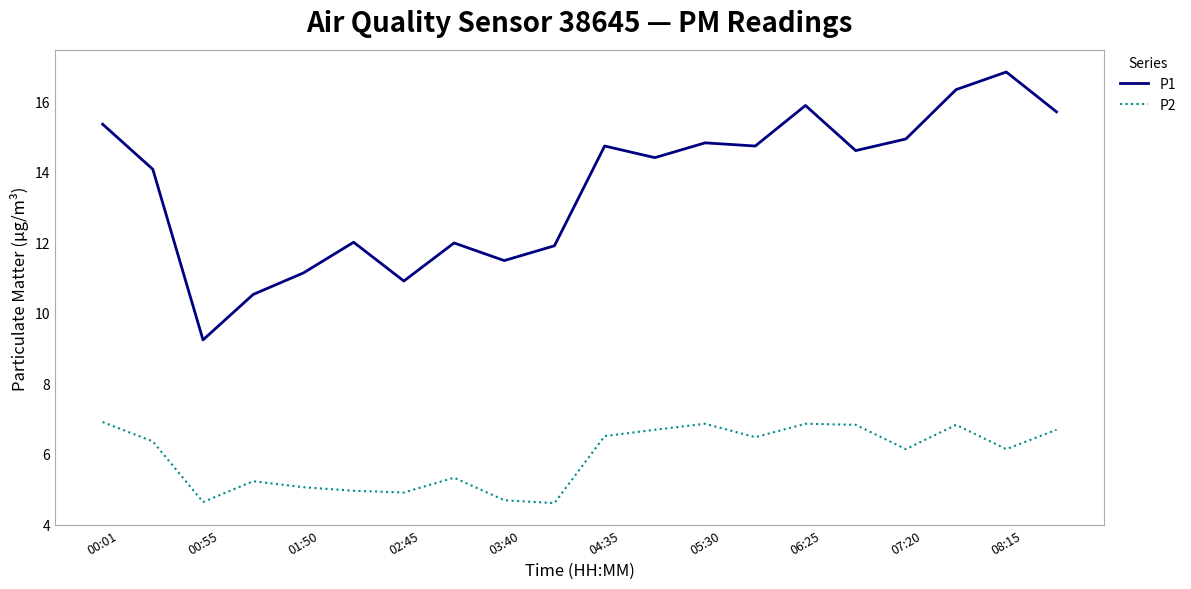

True or false: P1 and P2 intersect in this chart.

False